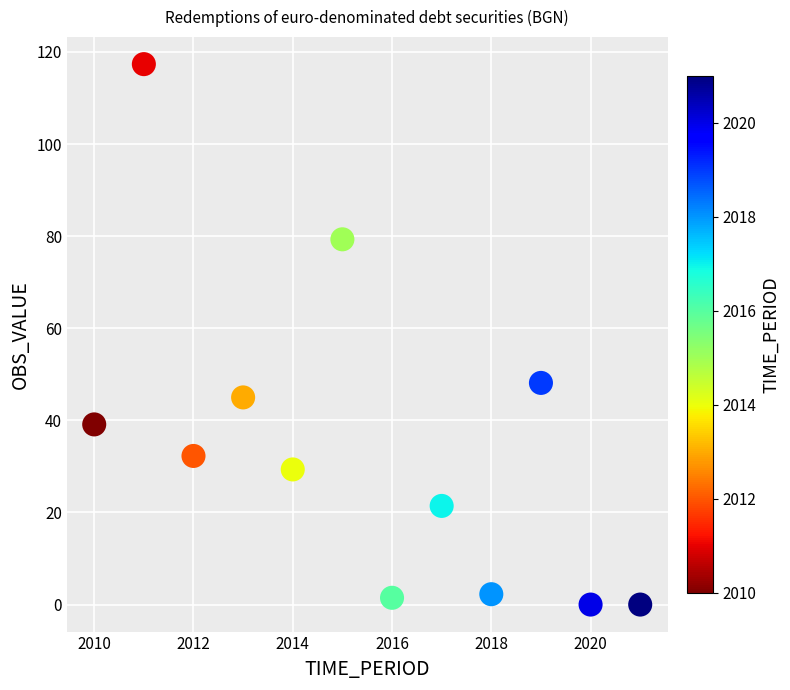

What is the range of X values (max minus min)?

11.0